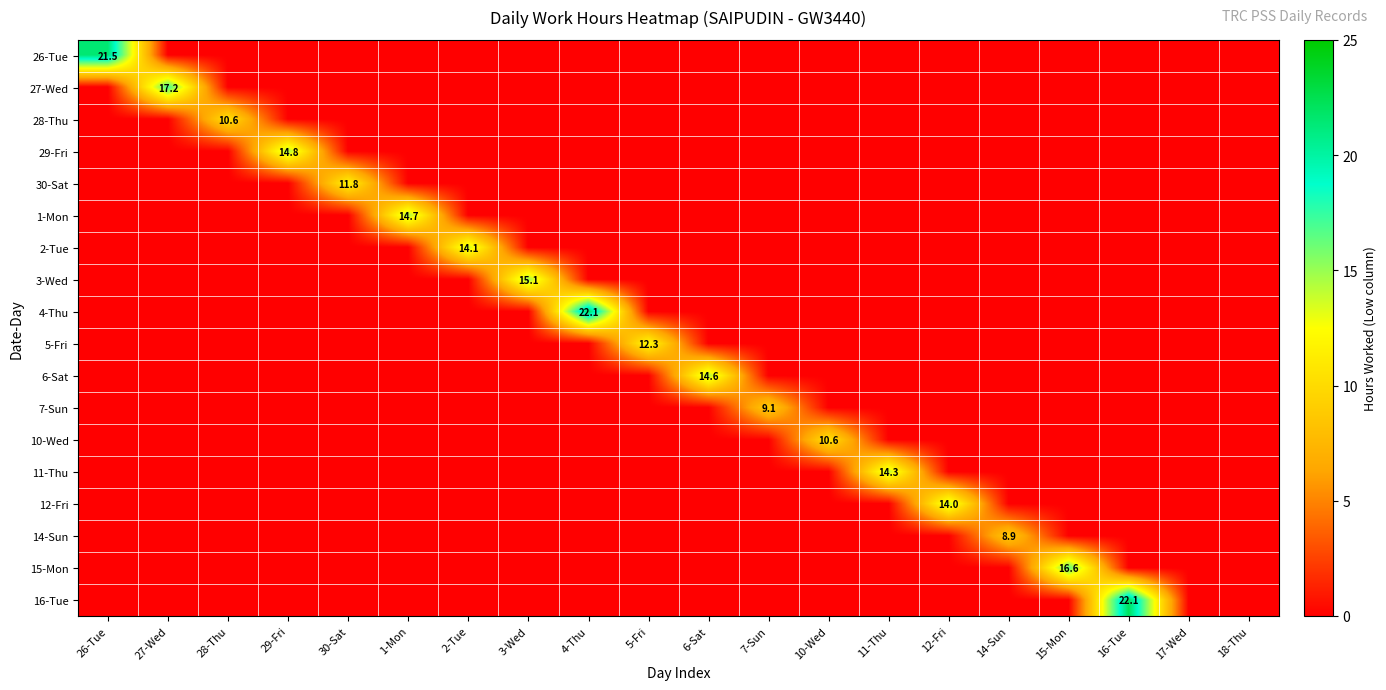

Rank the categories by 7-Sun value from highest to lowest.

7-Sun, 26-Tue, 27-Wed, 28-Thu, 29-Fri, 30-Sat, 1-Mon, 2-Tue, 3-Wed, 4-Thu, 5-Fri, 6-Sat, 10-Wed, 11-Thu, 12-Fri, 14-Sun, 15-Mon, 16-Tue, 17-Wed, 18-Thu